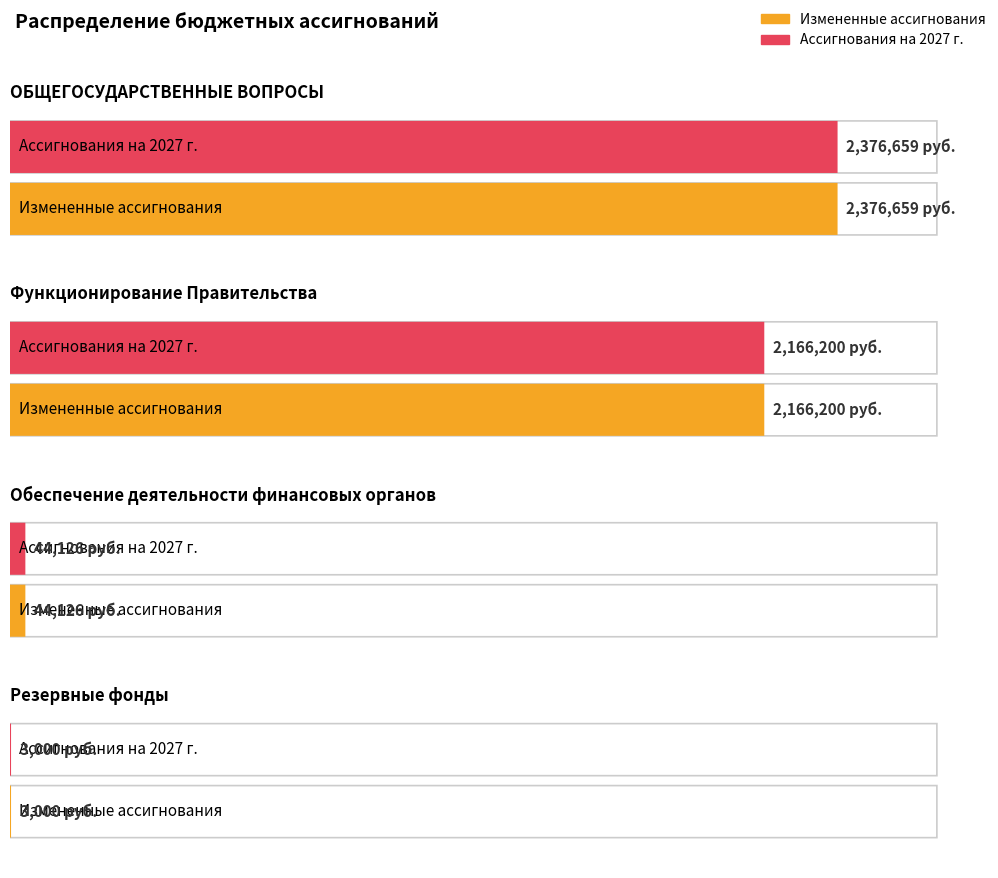

How many bars are there in each group?

2